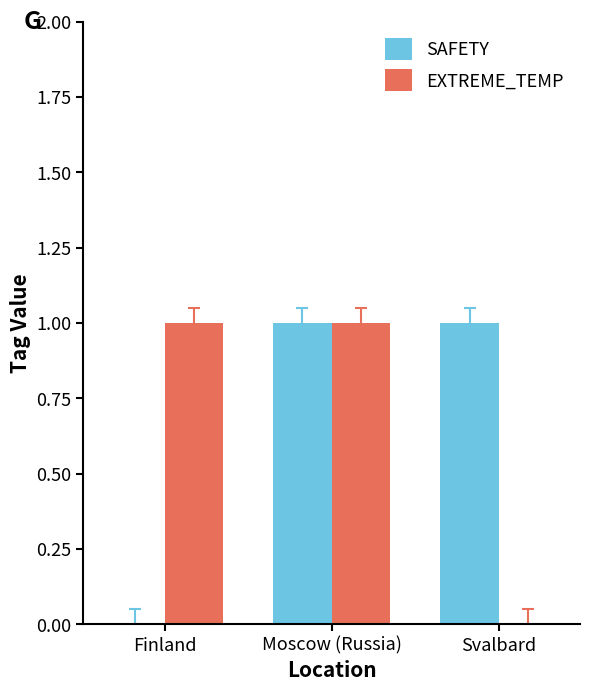

At which category is the sum across all series the highest?

Moscow (Russia)